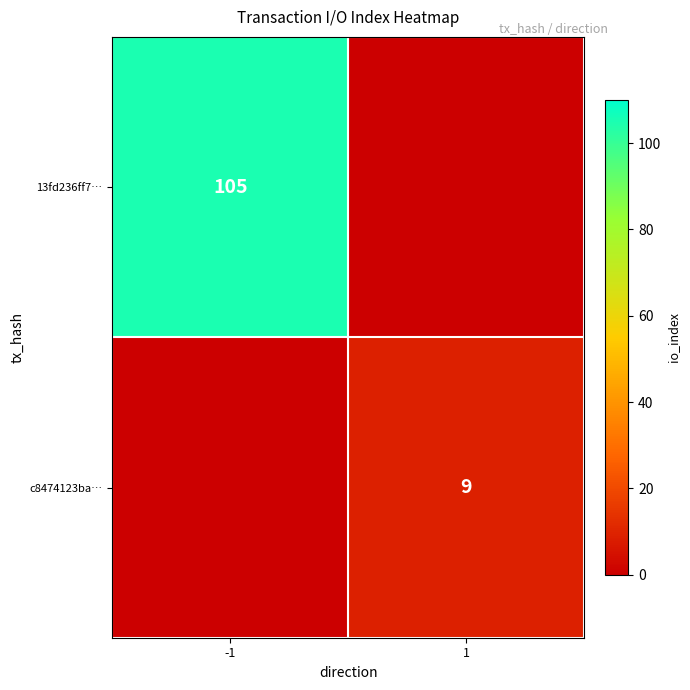

At how many categories does at least one series exceed 22?

1